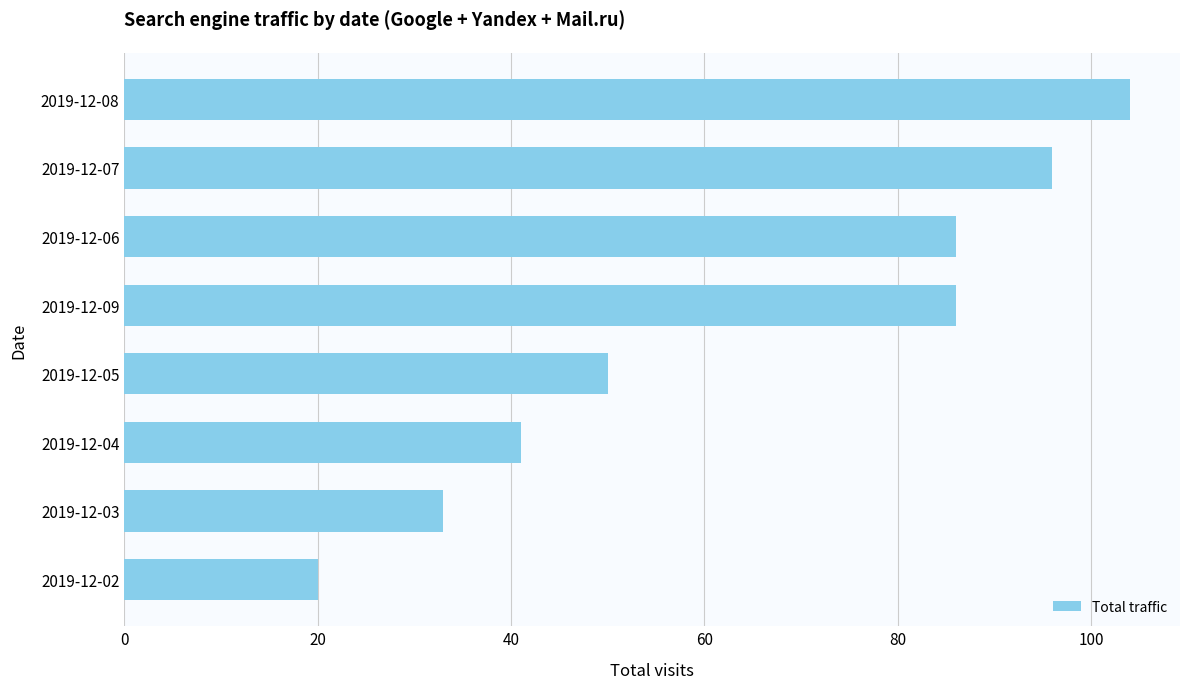

What is the difference between the second highest and second lowest values?

63